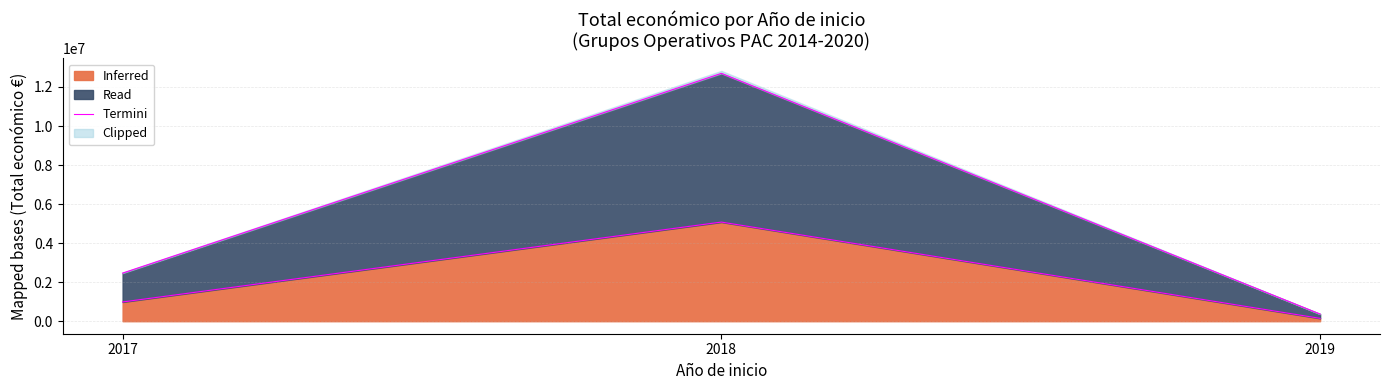

True or false: the data shows 3446646 at 2017.

False